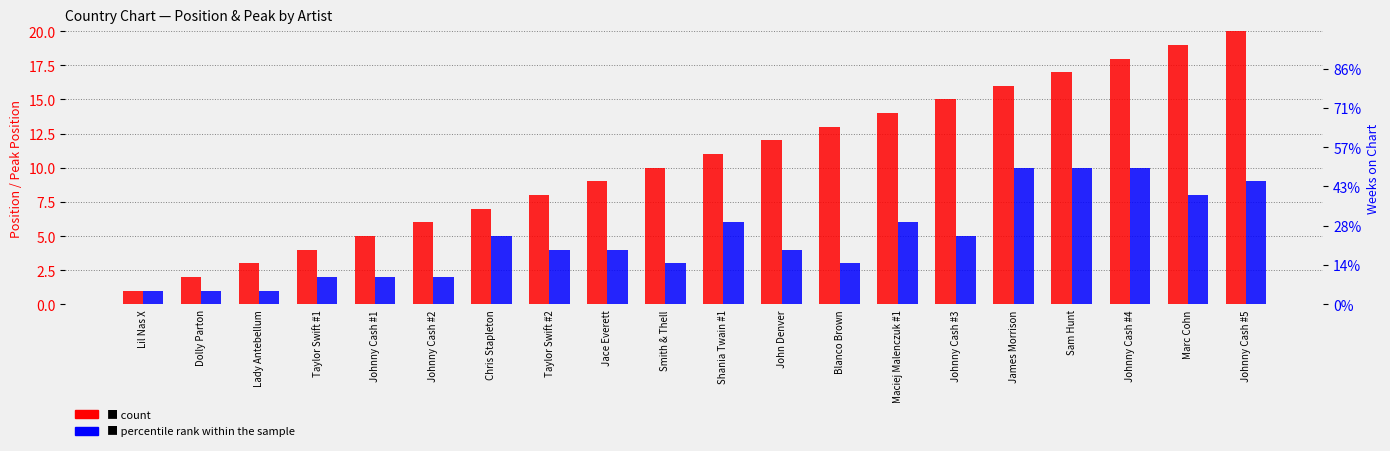

At which category is the sum across all series the highest?

Johnny Cash #5